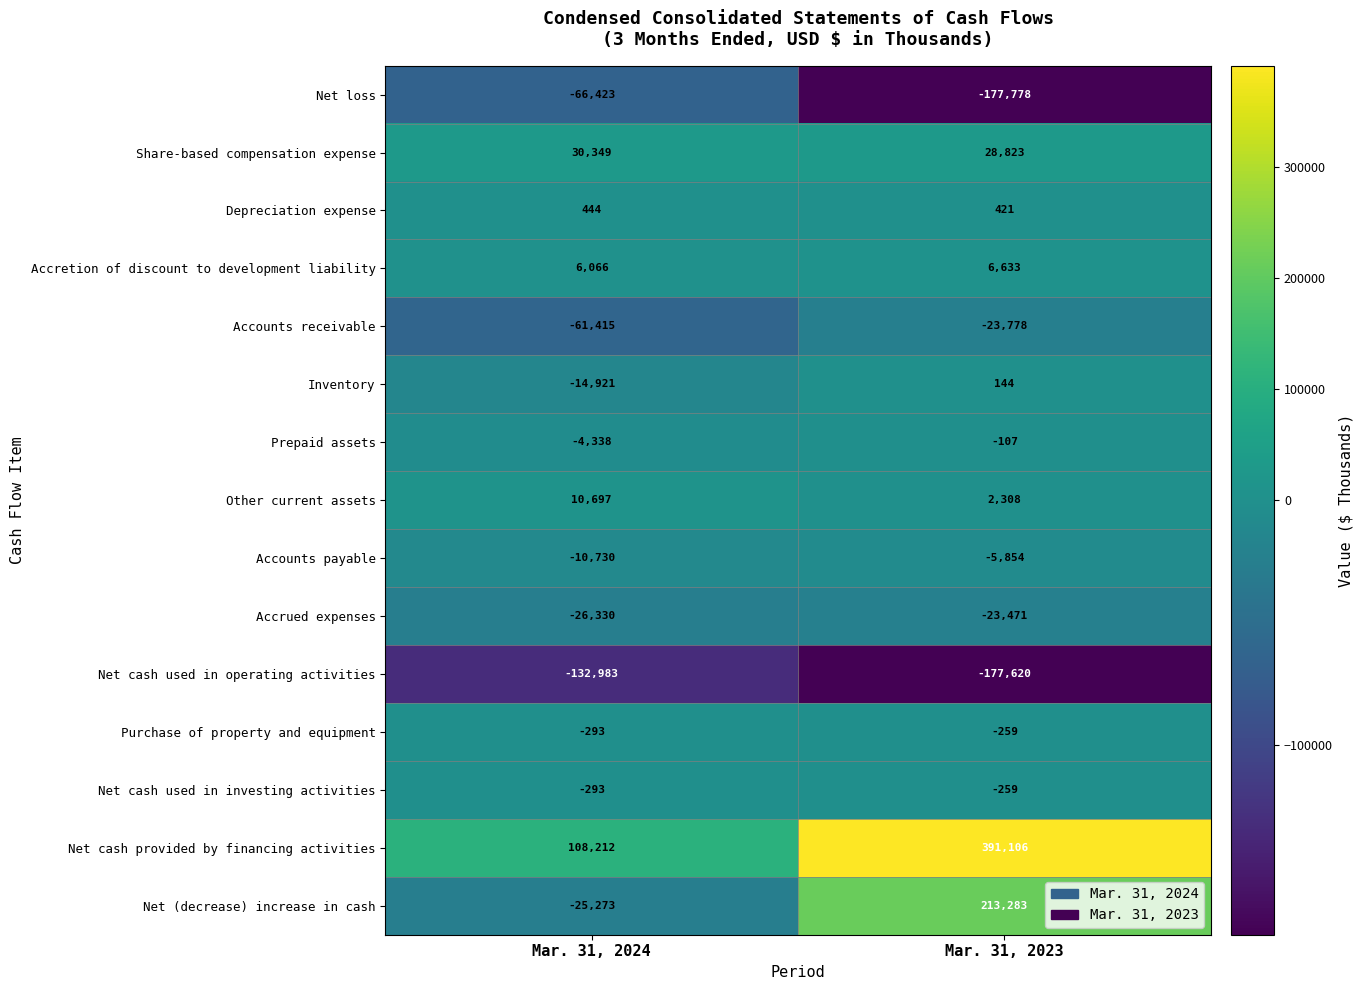

What is the total value across all series at Mar. 31, 2023?

233592